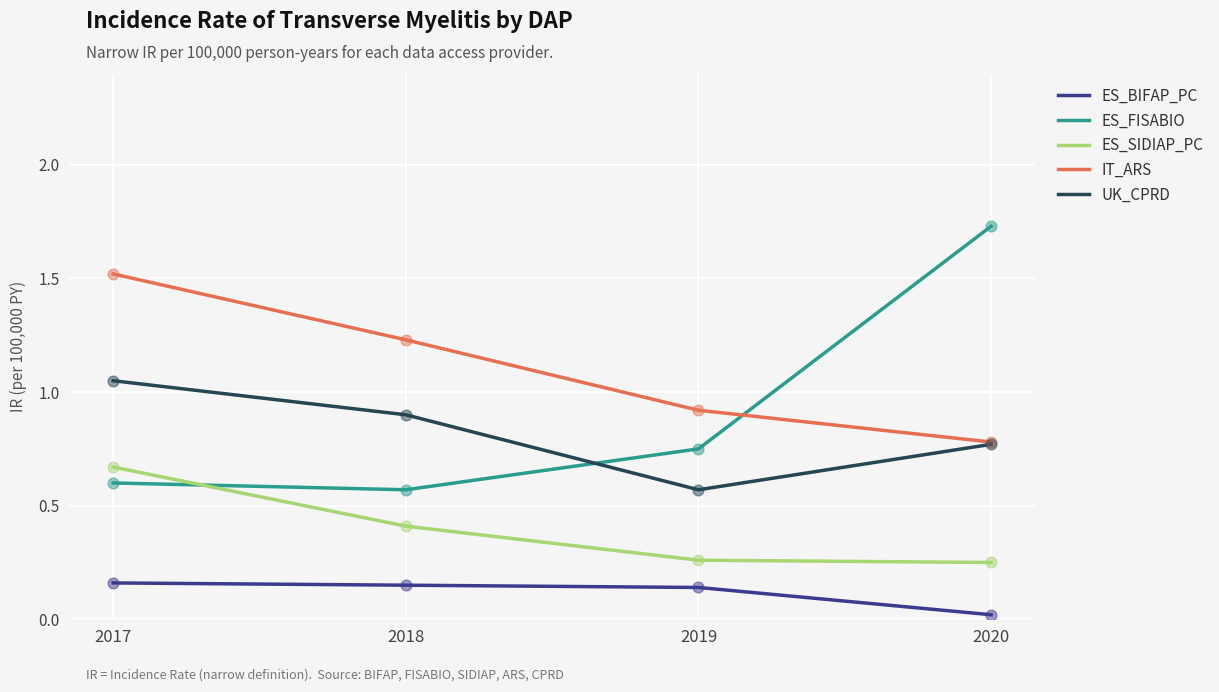

Is the value of ES_BIFAP_PC at 2017 greater than the value of ES_SIDIAP_PC at 2020?

No